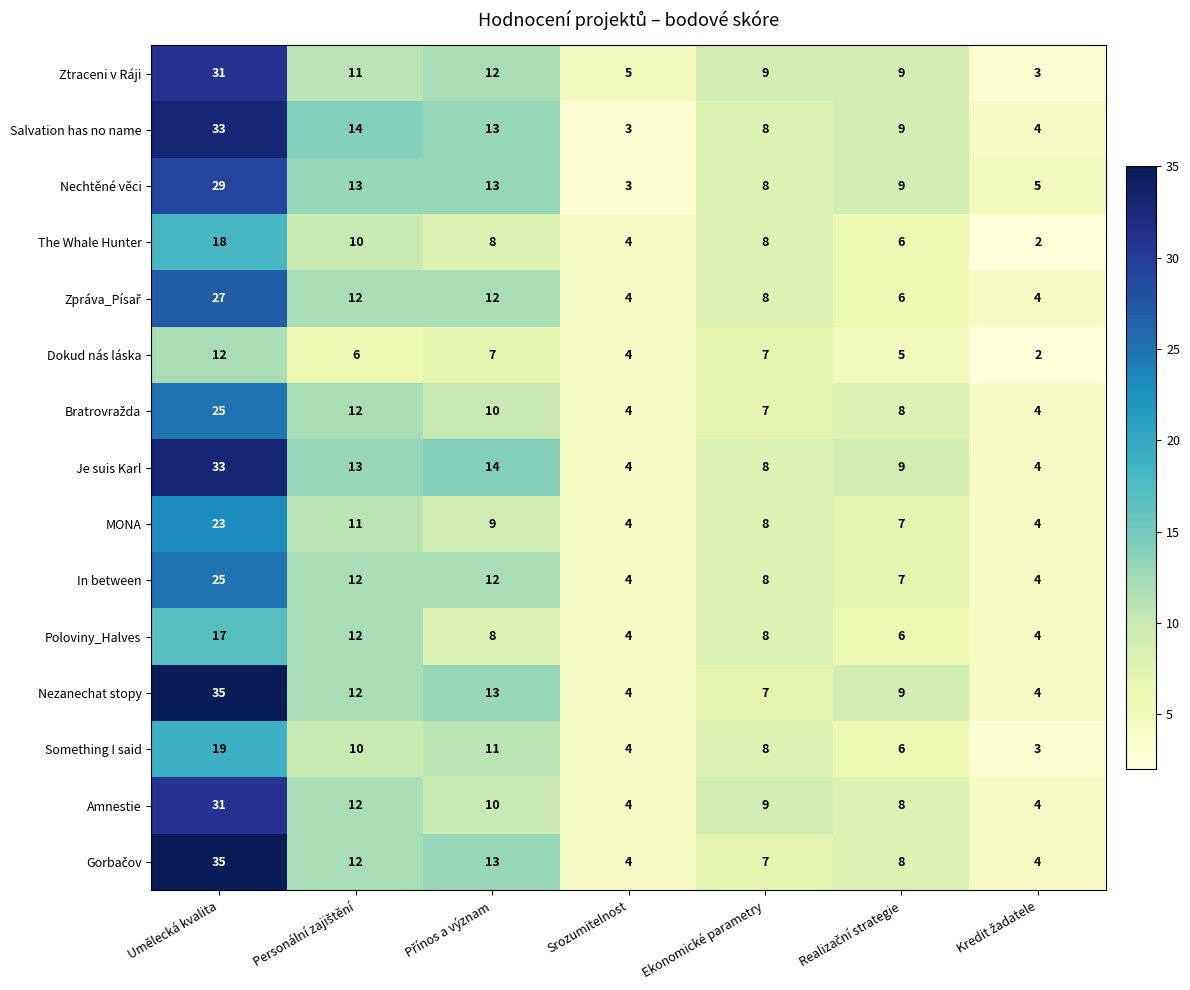

What is the difference between the maximum and minimum values in the Salvation has no name series?

30